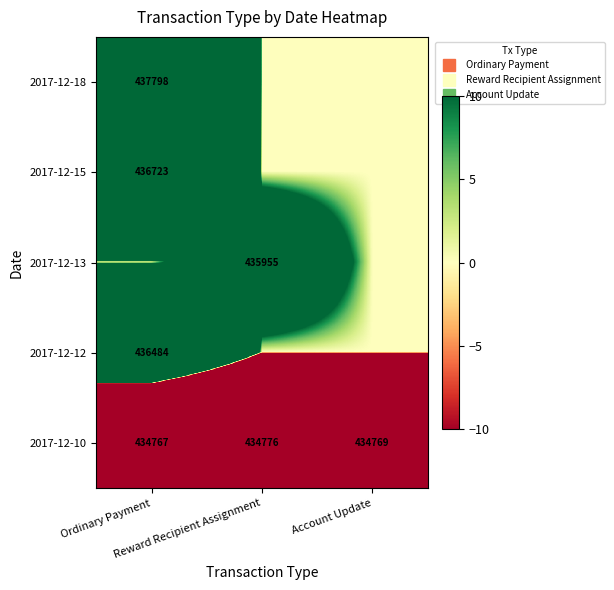

How many values in 2017-12-18 are above zero?

1